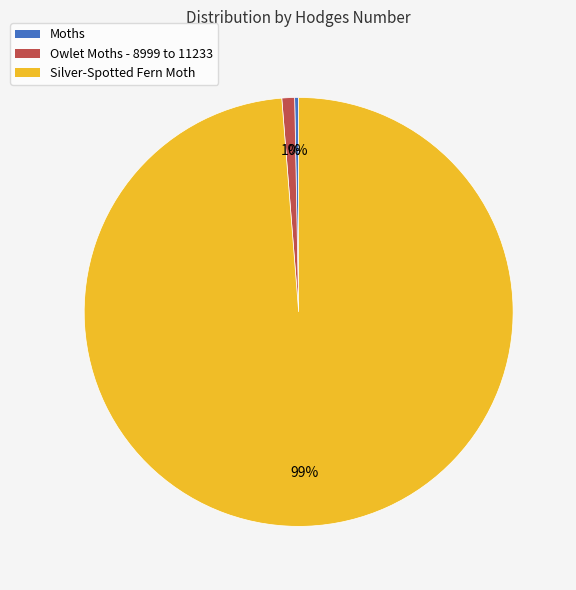

What is the smallest slice in the pie chart?

Moths